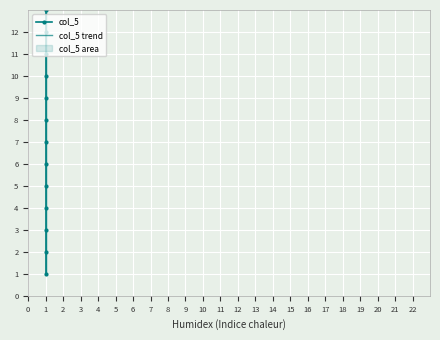

What is the value of the col_5 trend point at the 6th from the left?

6.0